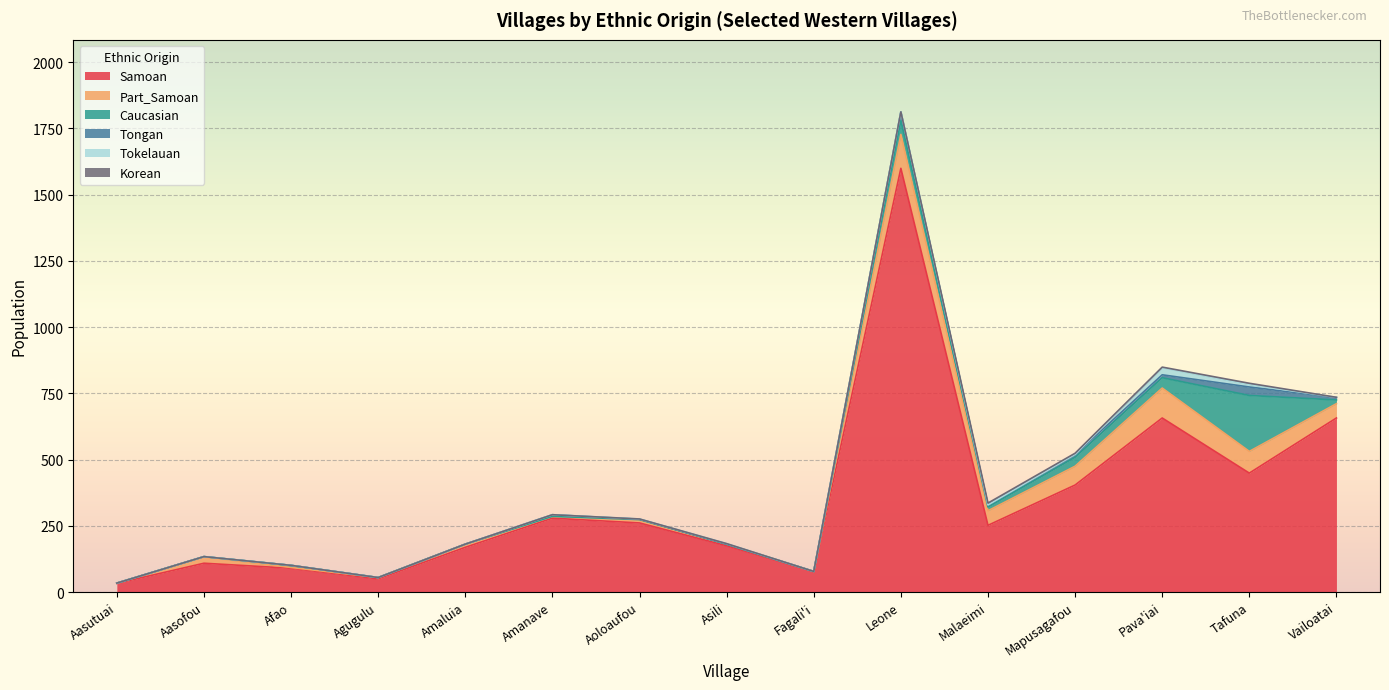

List the labels in order of Korean value, largest first.

Malaeimi, Tafuna, Mapusagafou, Pava'iai, Aasutuai, Aasofou, Afao, Agugulu, Amaluia, Amanave, Aoloaufou, Asili, Fagali'i, Leone, Vailoatai